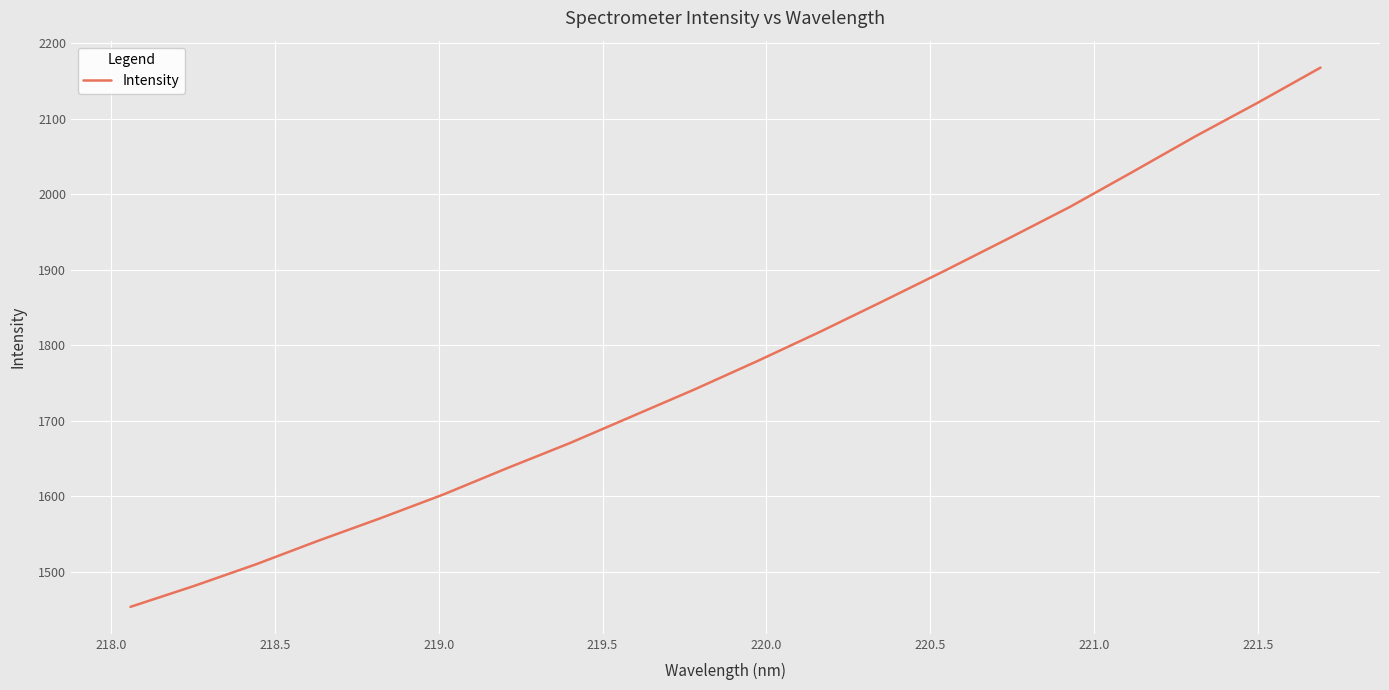

True or false: the data has more than 1 interior local peaks.

False